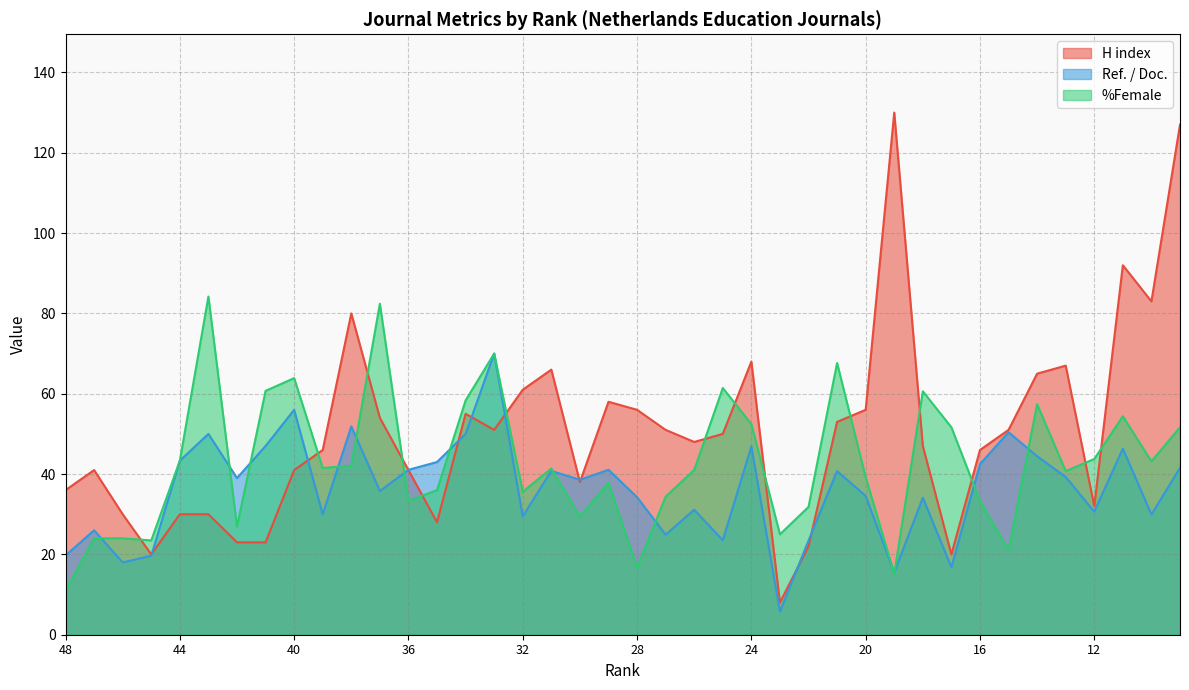

What is the highest value of the Ref. / Doc. series?

70.0